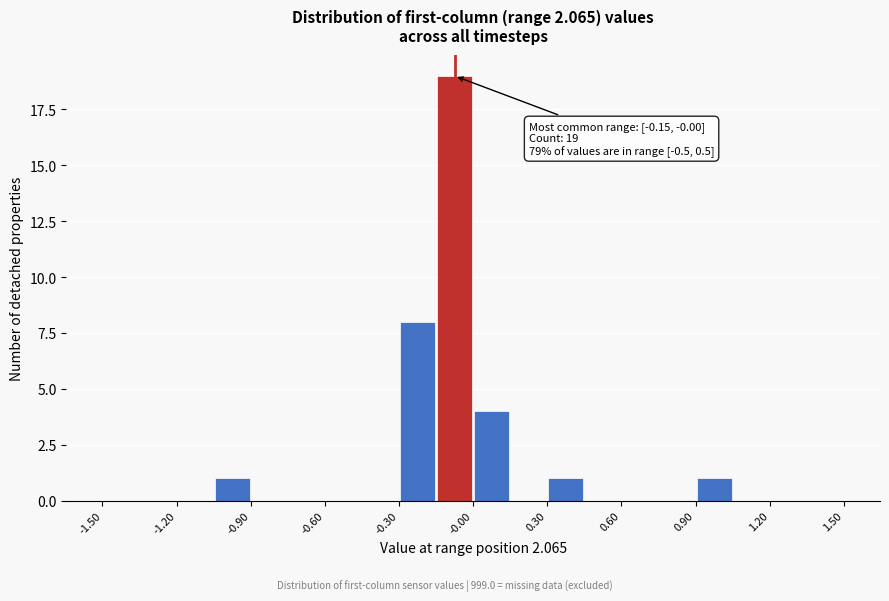

Around what value on the x-axis is the tallest bar? Give the approximate position of its centre, as read against the axis.

-0.05